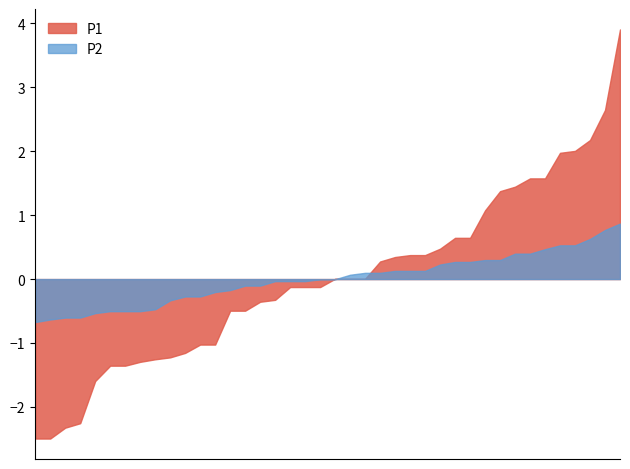

True or false: P1 and P2 cross at least once.

True